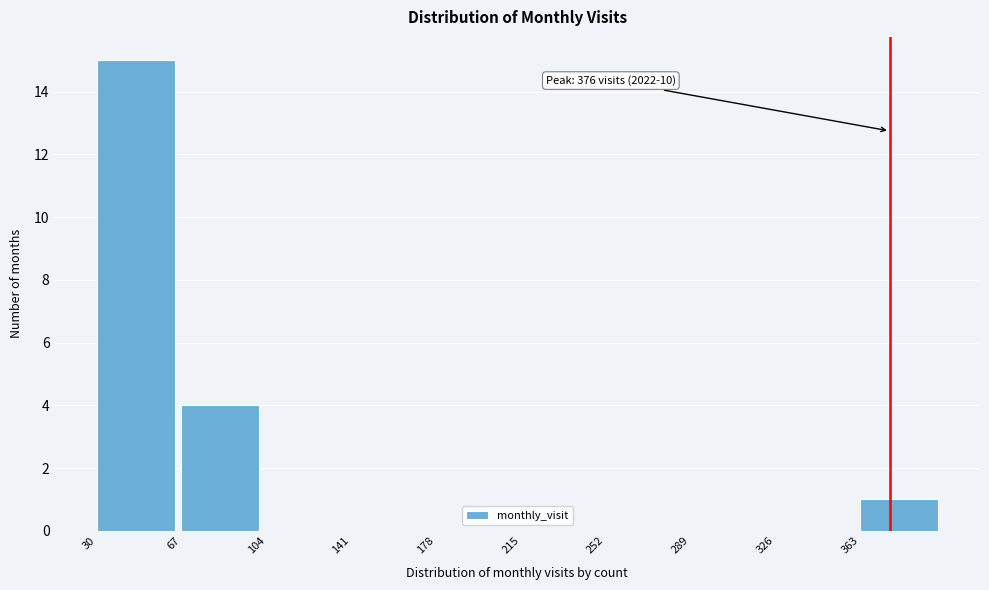

Over which range of the x-axis is the bar tallest?

30 to 67